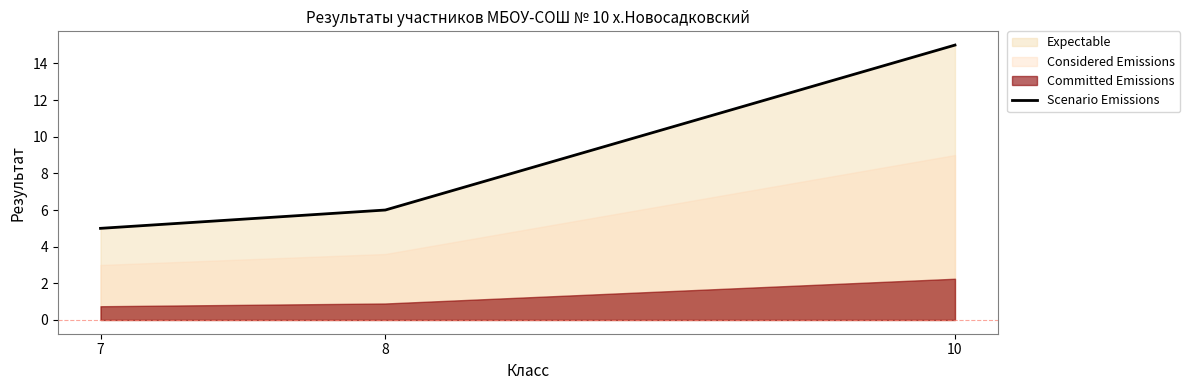

How many data points are above 6?

1